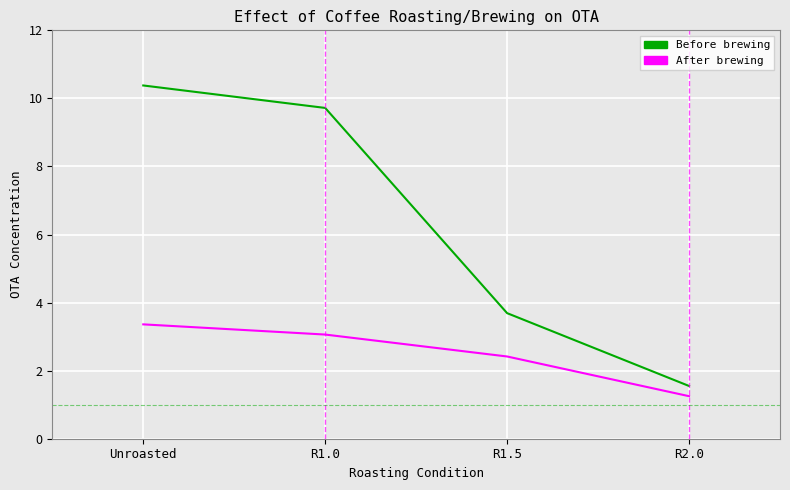

Which series changed the most between Unroasted and R2.0?

Before brewing